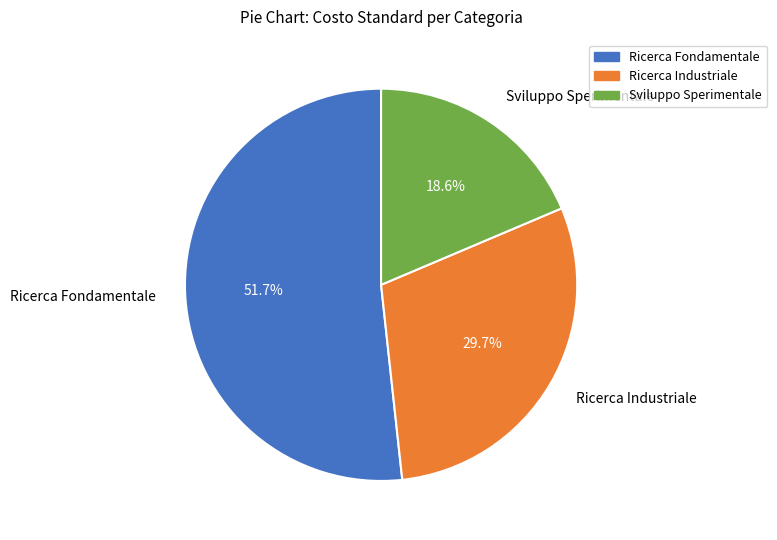

Do Ricerca Industriale and Sviluppo Sperimentale together represent more than half of the pie?

No